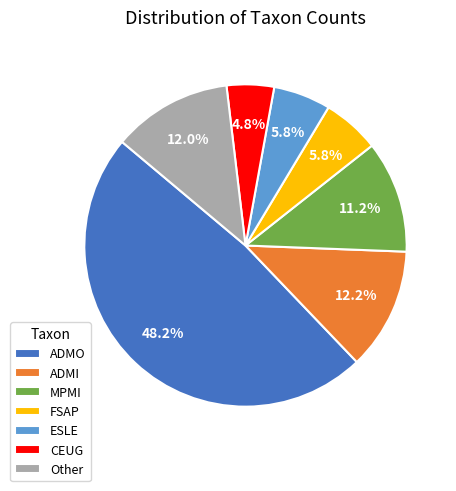

Between ADMO and ADMI, which is larger?

ADMO